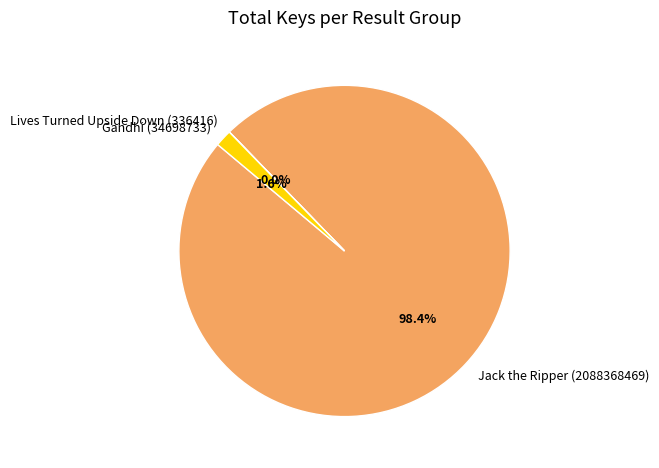

To the nearest percent, what is the average slice percentage?

33%